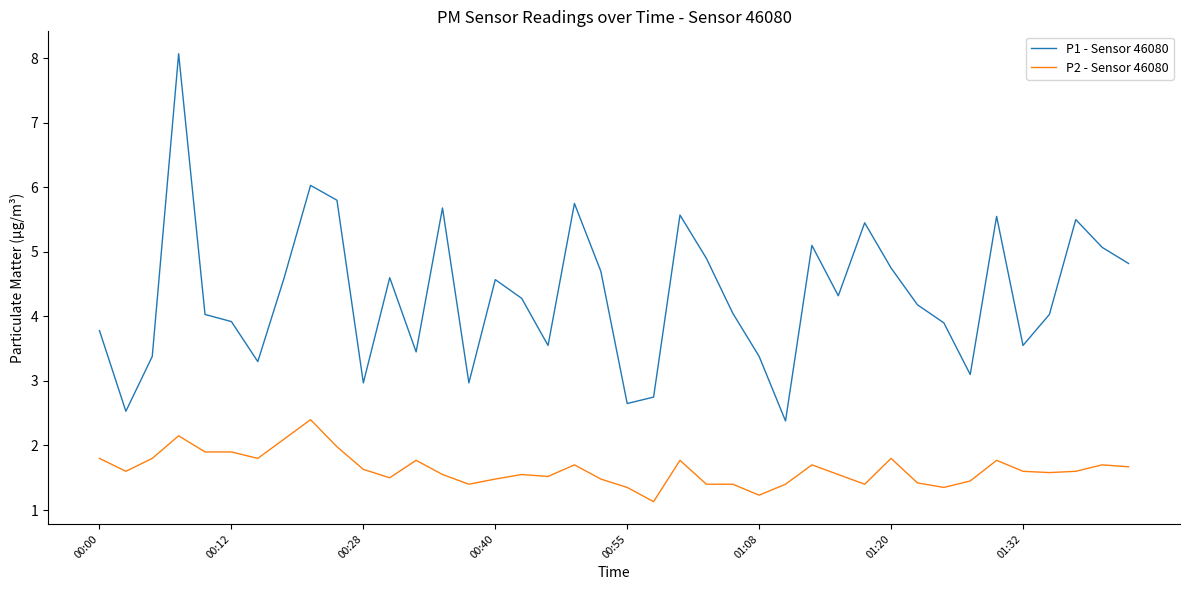

Rank the series by their maximum value, from lowest to highest.

P2 - Sensor 46080, P1 - Sensor 46080